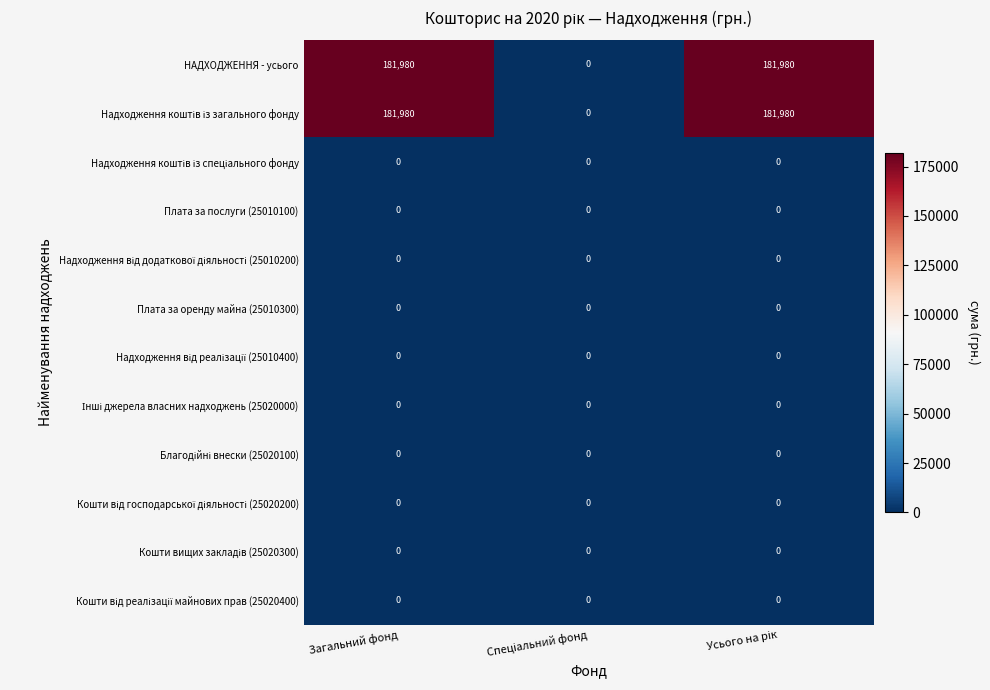

What is the total value across all series at Загальний фонд?

363960